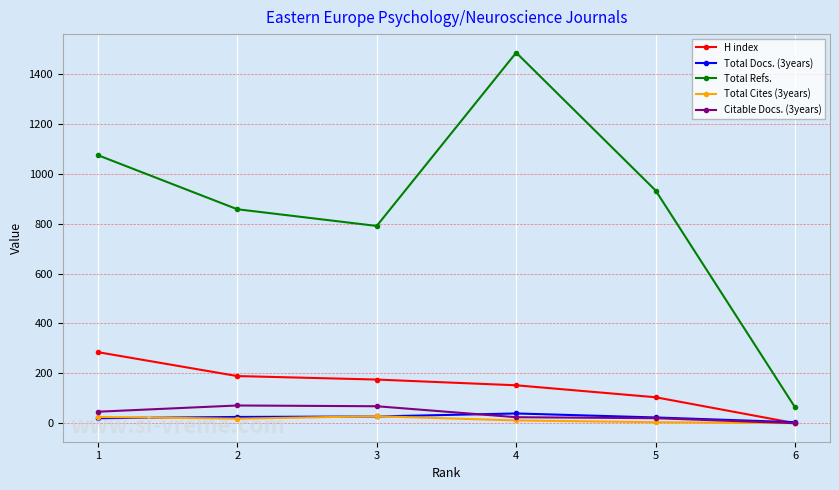

How many Total Cites (3years) values are between 4 and 25?

4